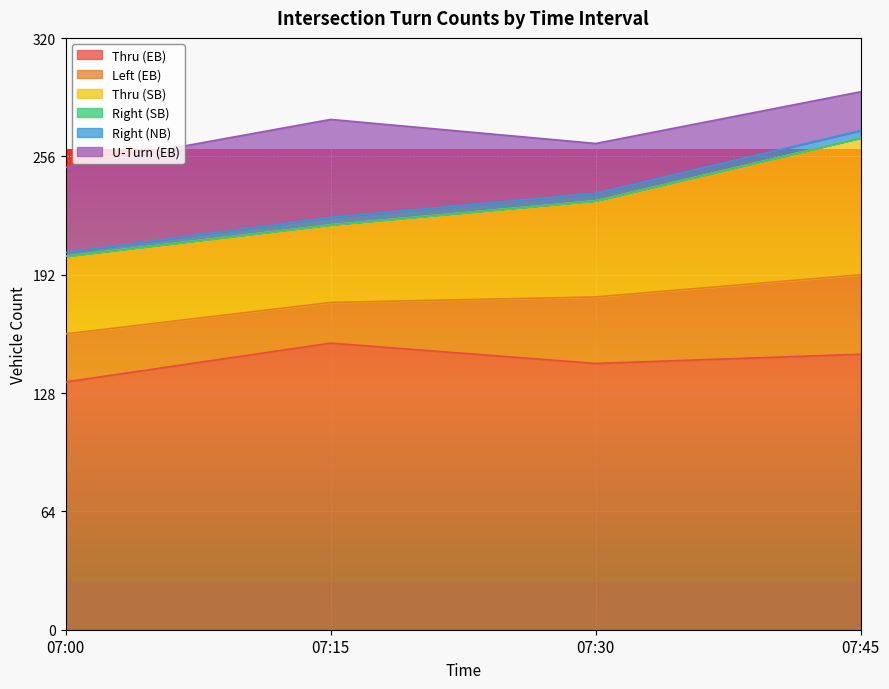

What are all the series names shown in the legend?

Thru (EB), Left (EB), Thru (SB), Right (SB), Right (NB), U-Turn (EB)